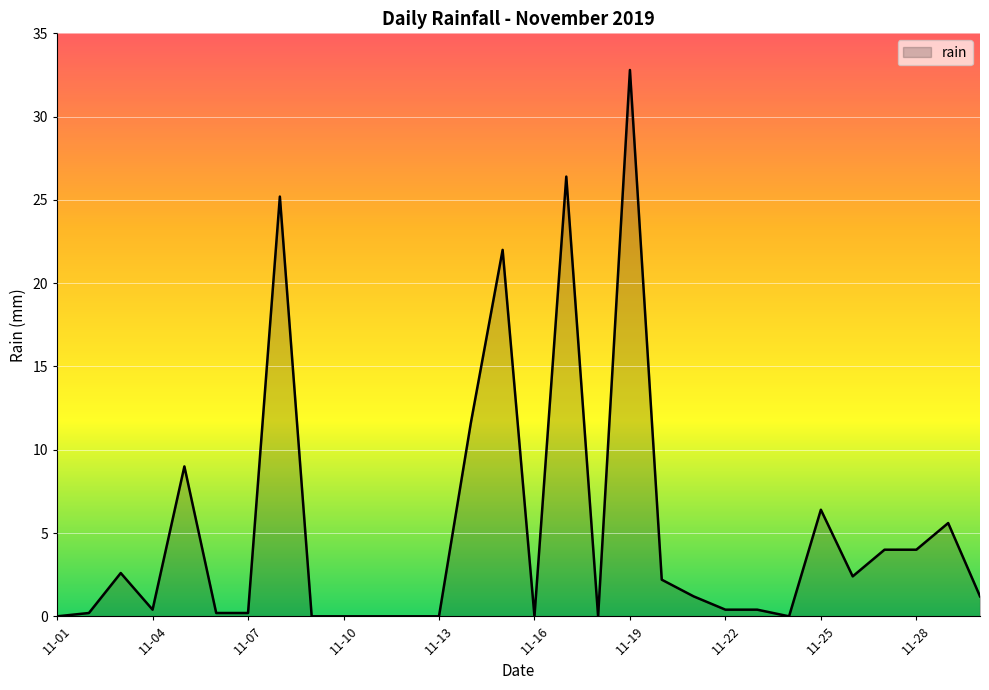

What is the difference between the maximum and minimum values?

32.8